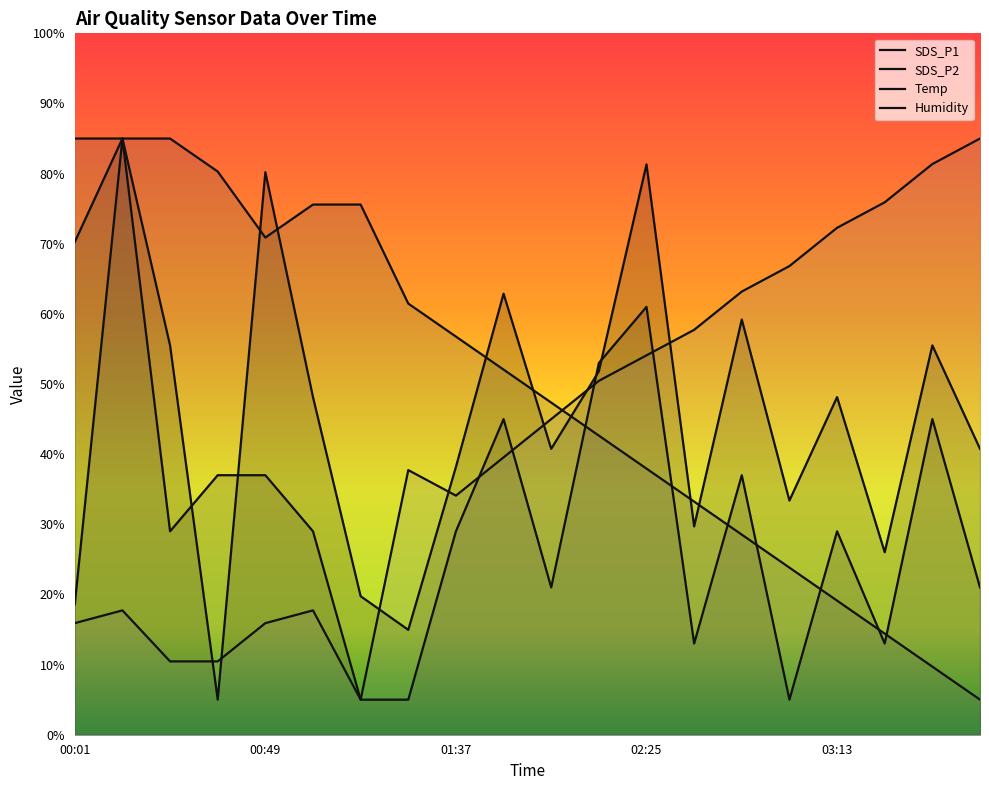

What is the difference between the highest and lowest values at 03:49?

80.0